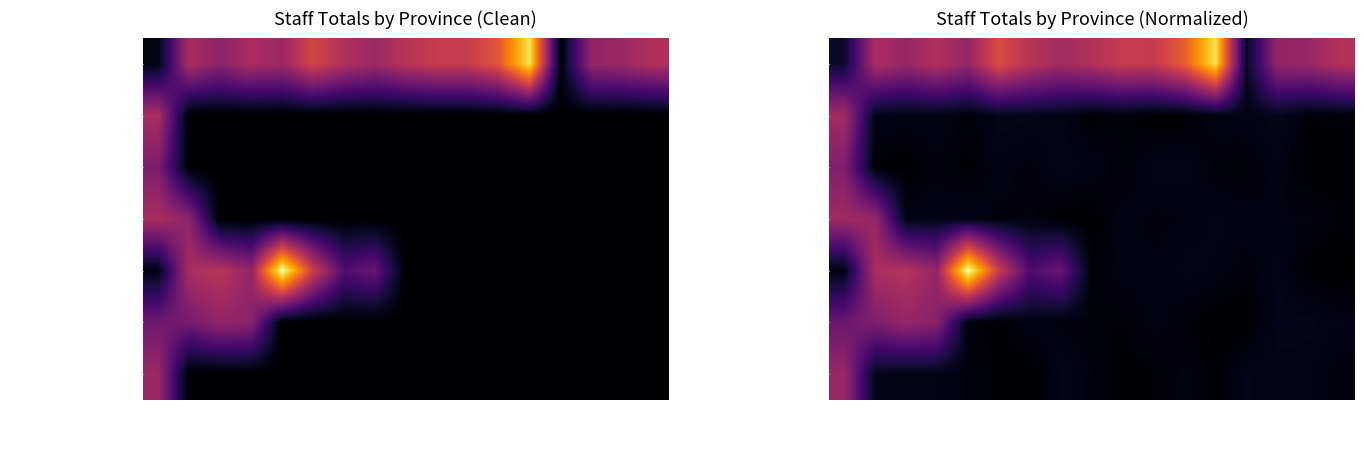

At which label is ANCONA closest to 26?

School 4